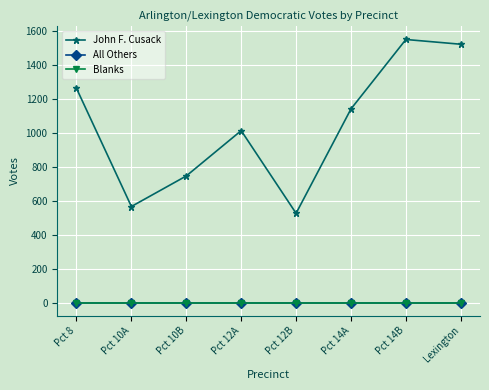

Does the chart have visible grid lines?

Yes